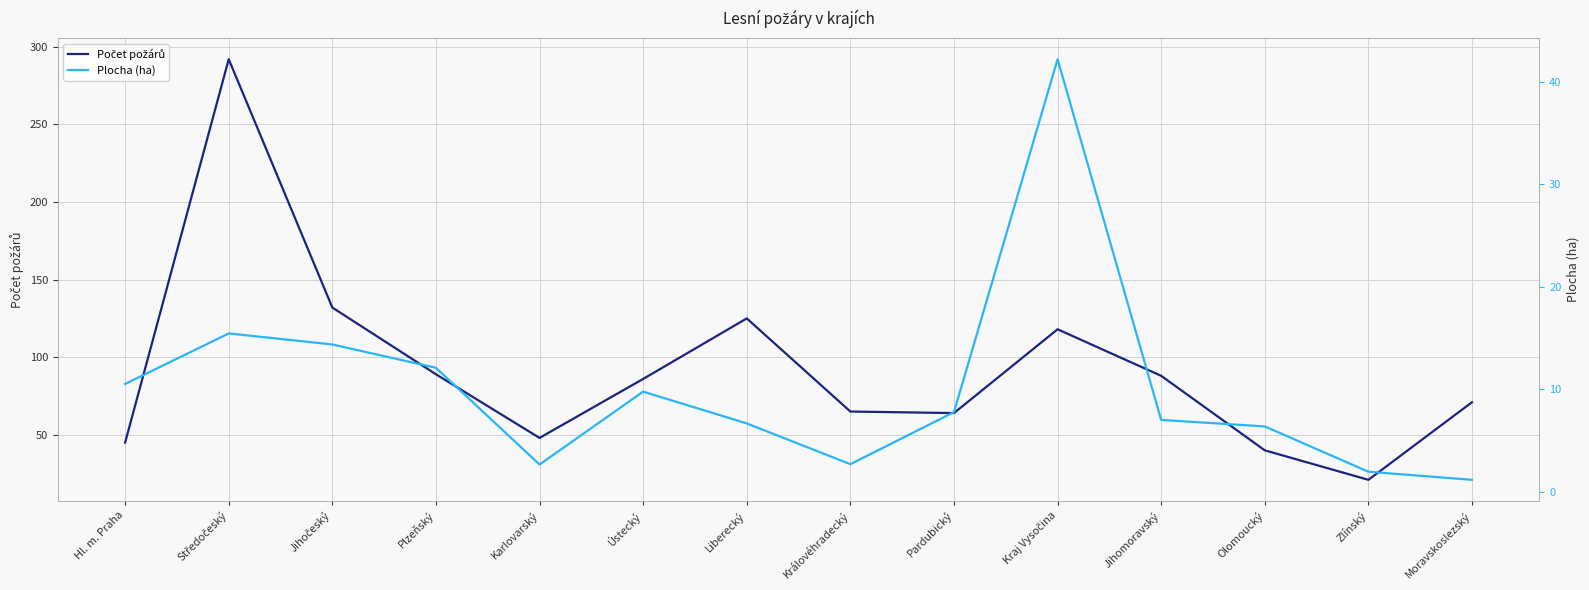

True or false: Počet požárů has a value of 292.0 at Středočeský.

True